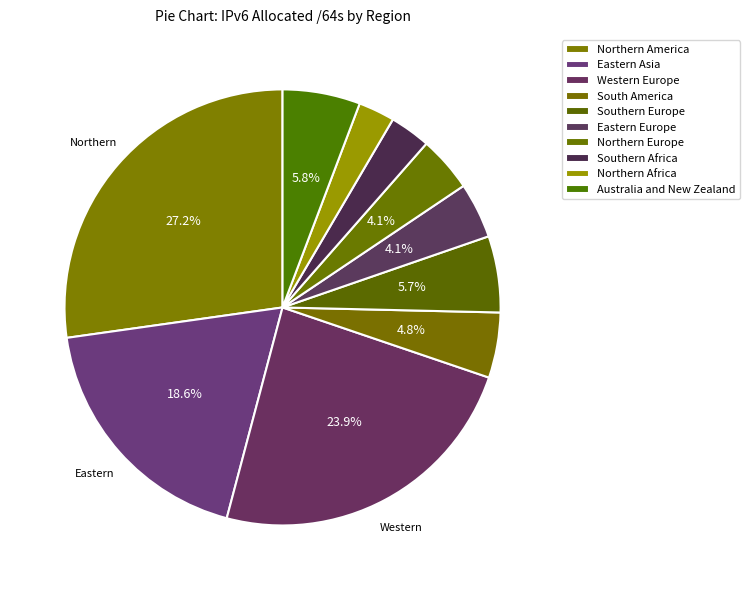

The Eastern Asia slice represents 8% of the pie. True or false?

False